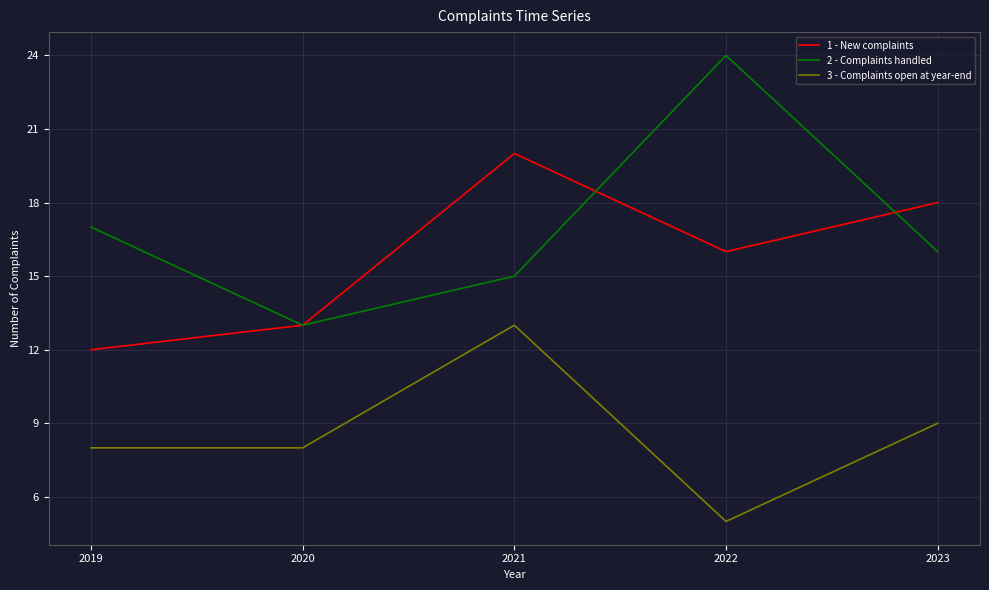

True or false: 1 - New complaints and 3 - Complaints open at year-end intersect in this chart.

False